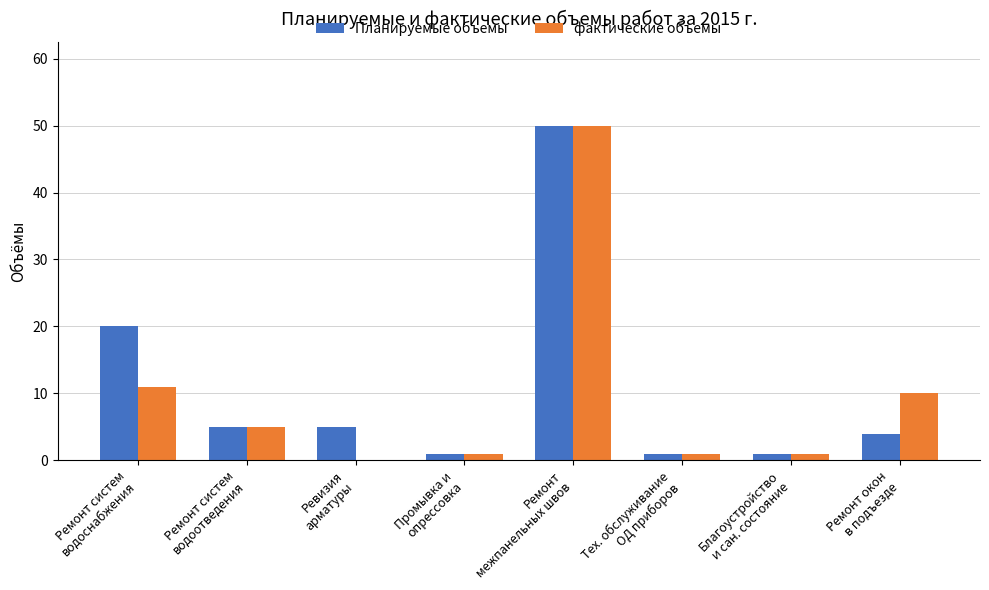

What is the sum of all Планируемые объемы values?

87